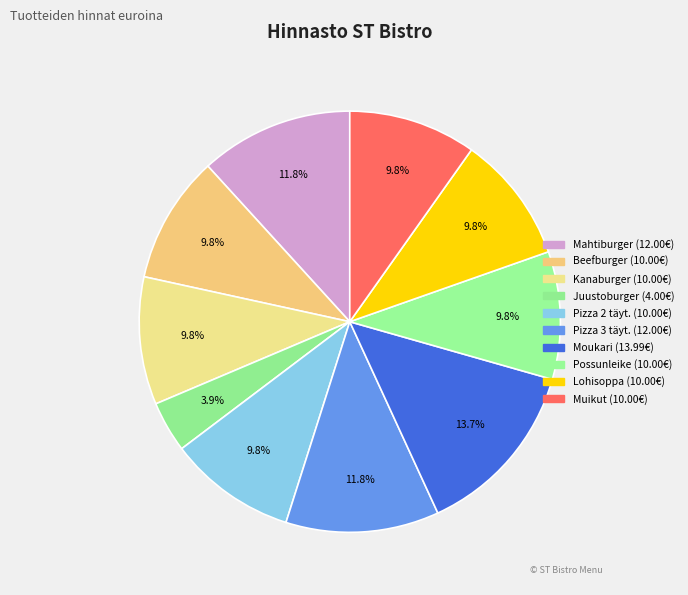

Is there any slice that represents more than half of the pie?

No